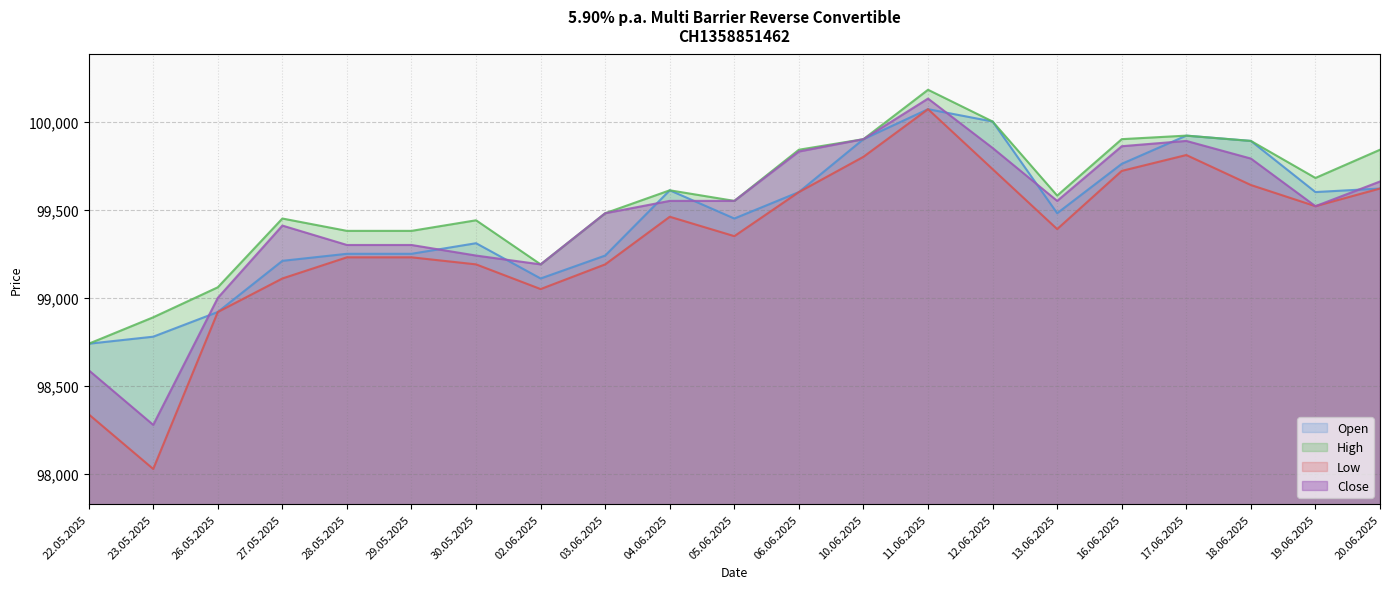

How many data points in Close are less than 99550?

10